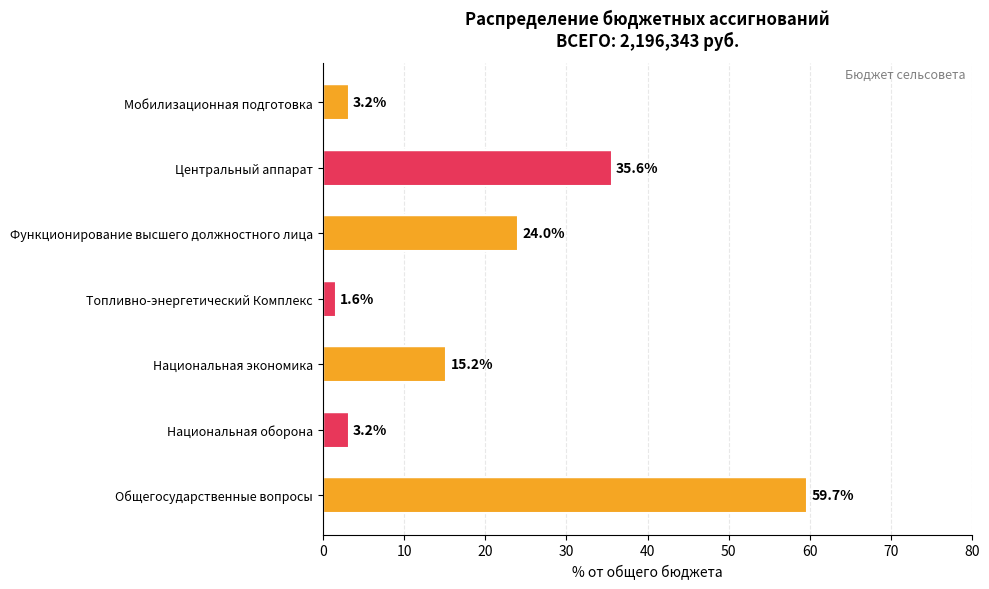

The chart shows a value of 60.1 at Центральный аппарат. True or false?

False